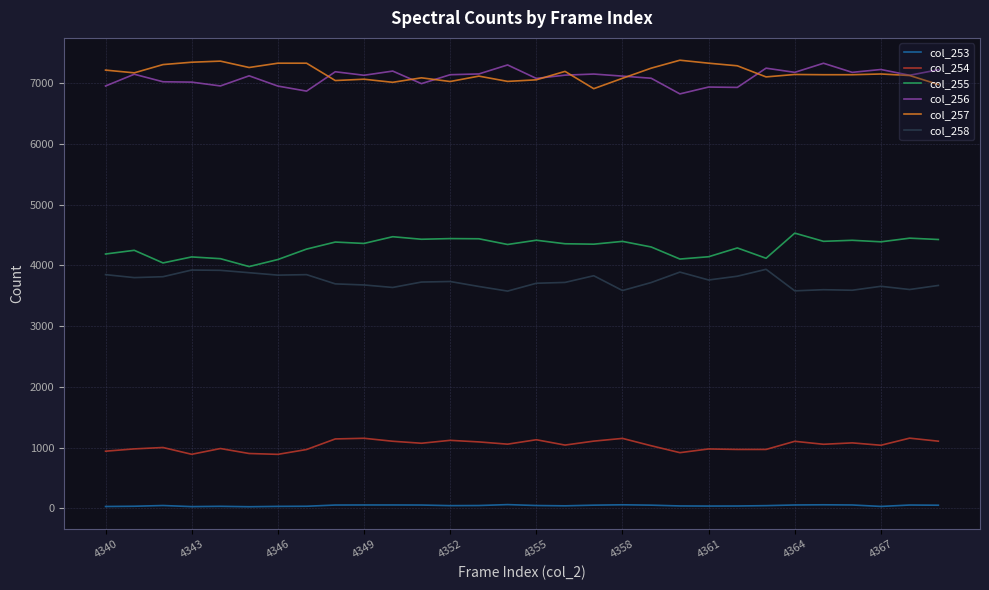

What is the highest value of the col_254 series?

1155